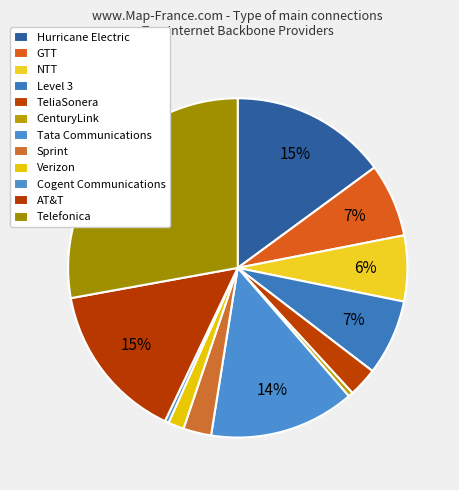

To the nearest percent, what is the combined percentage of Sprint and Hurricane Electric?

18%